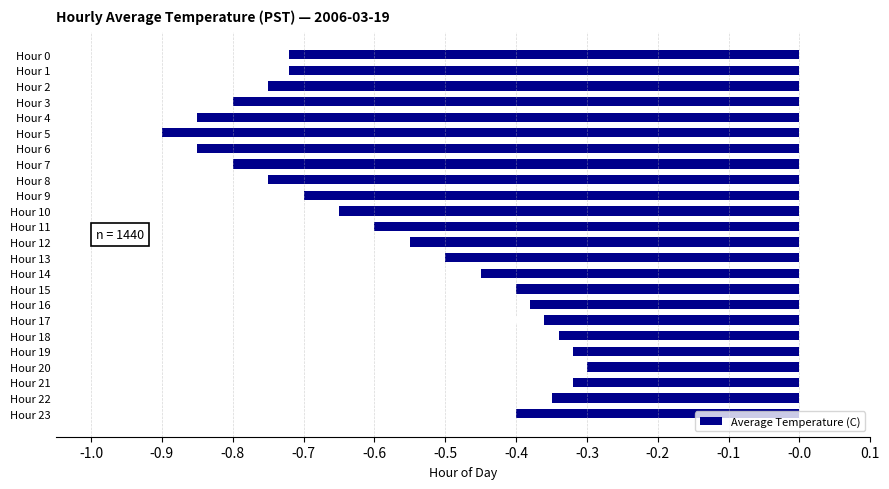

What is the difference between the second highest and minimum values?

0.6